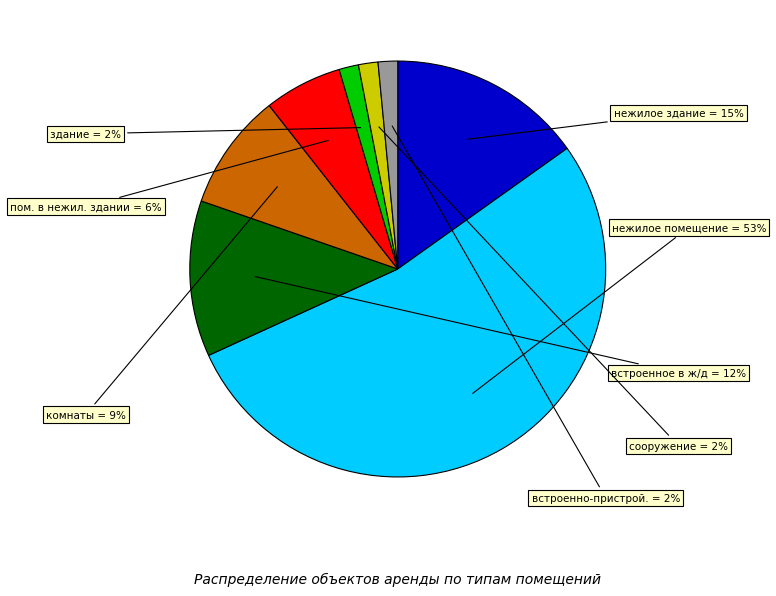

To the nearest percent, what is the average slice percentage?

12%